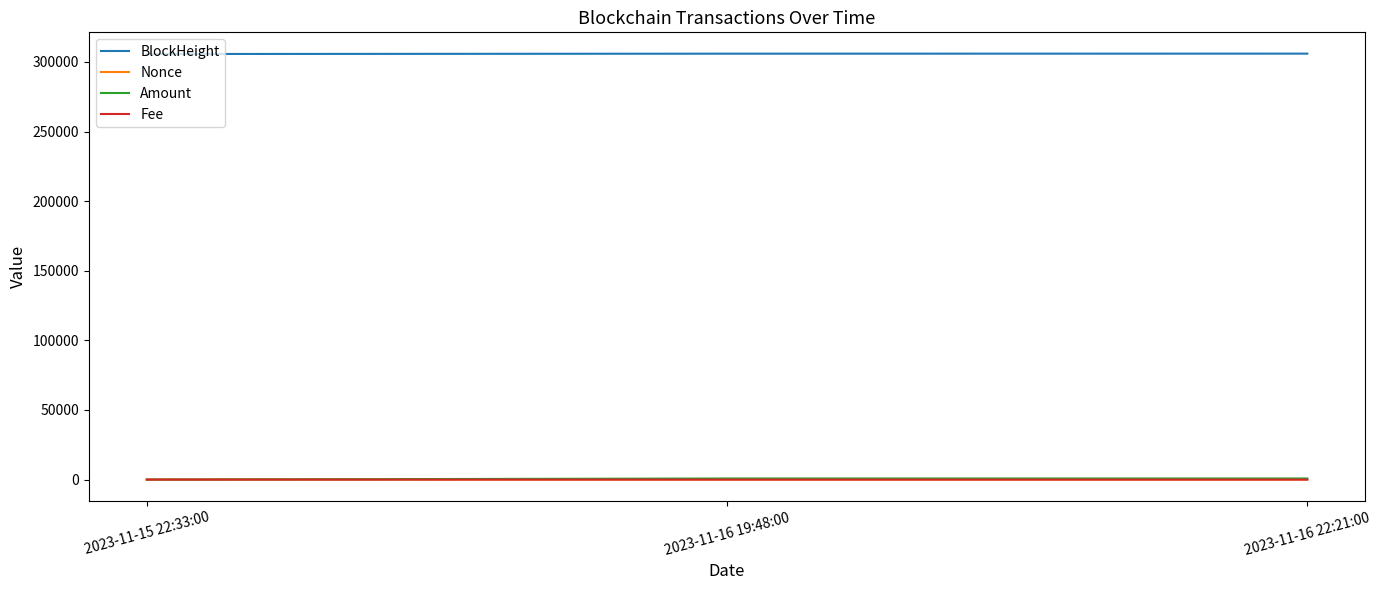

What is the lowest value of the Amount series?

1.0